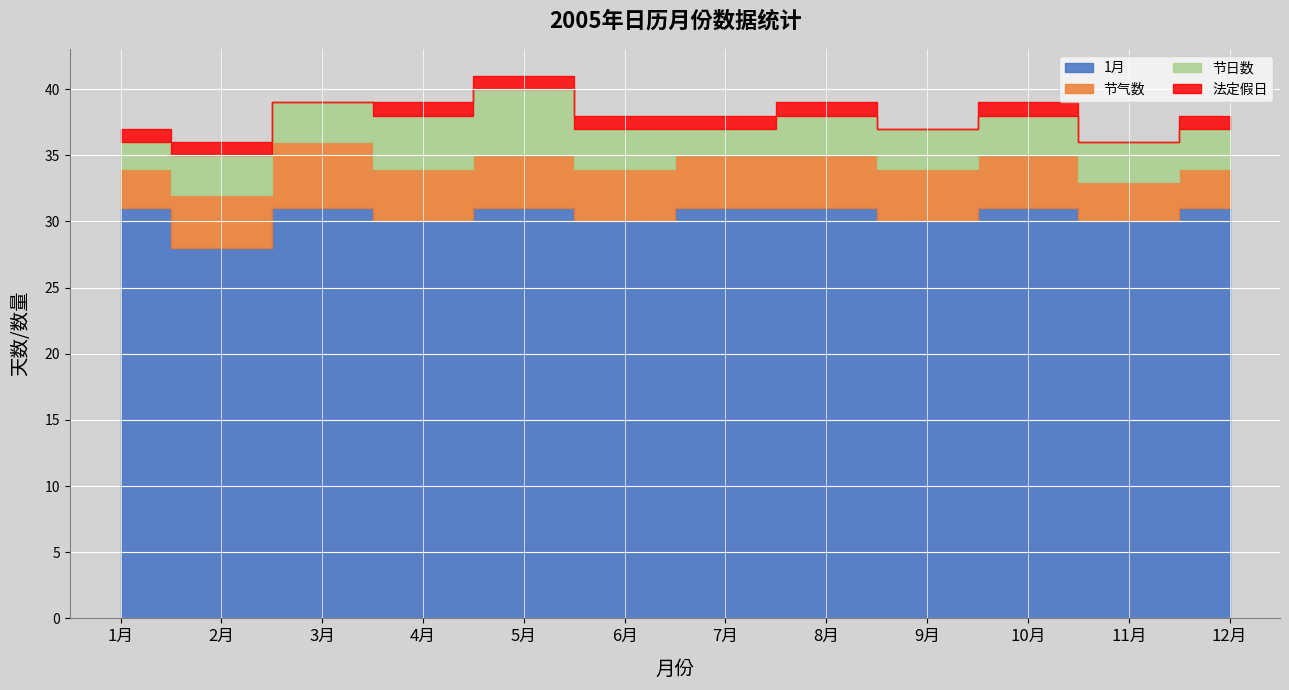

How many values in 法定假日 are above zero?

9